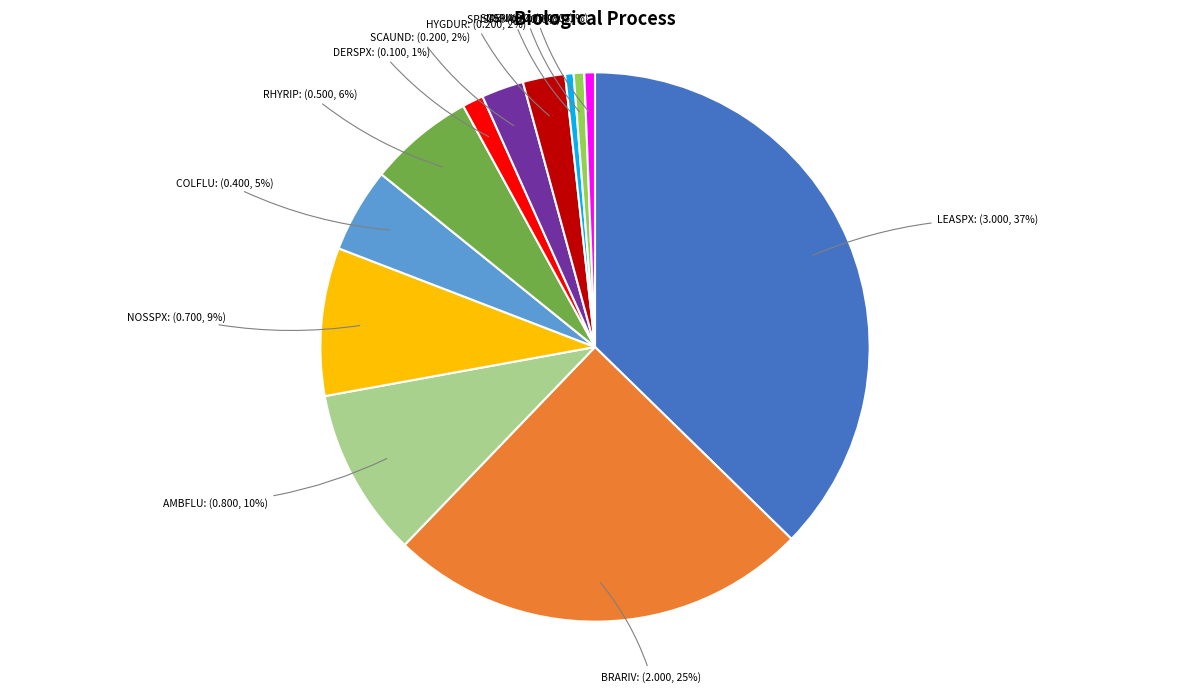

To the nearest percent, what is the difference between the largest and smallest slice percentages?

37%